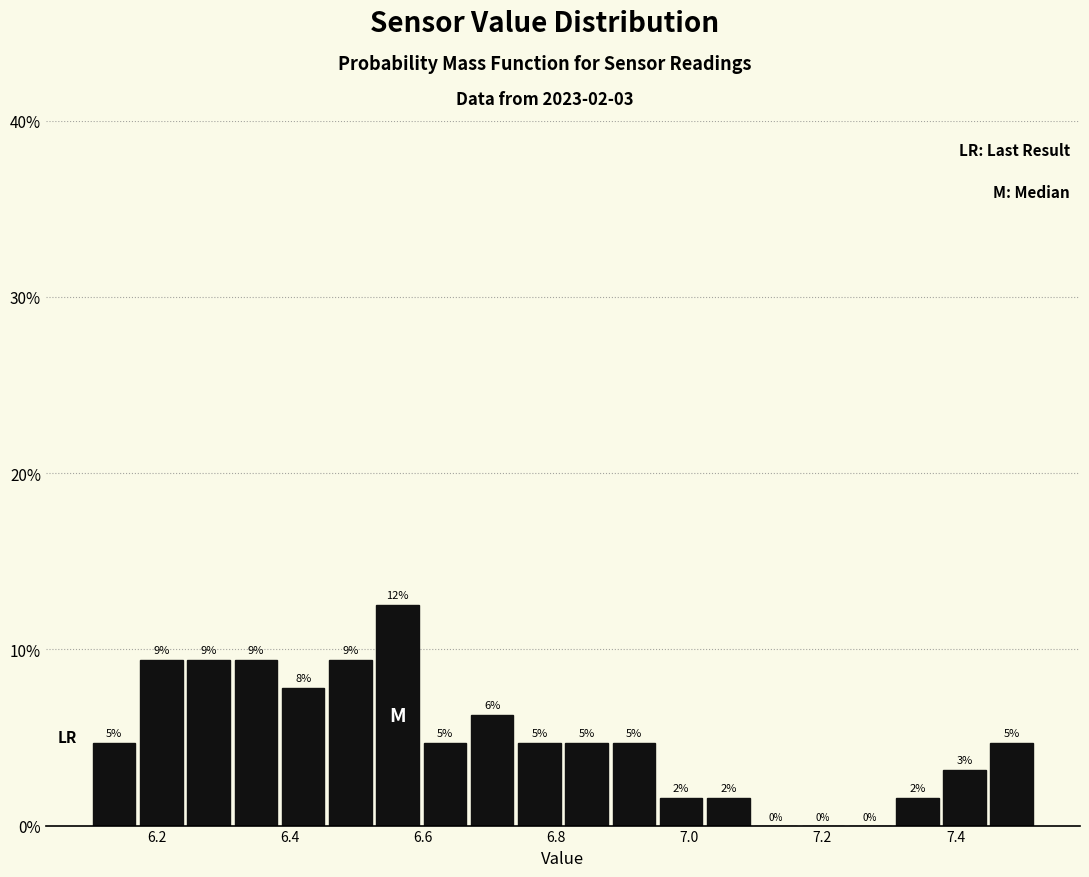

Around what value on the x-axis is the tallest bar? Give the approximate position of its centre, as read against the axis.

6.56